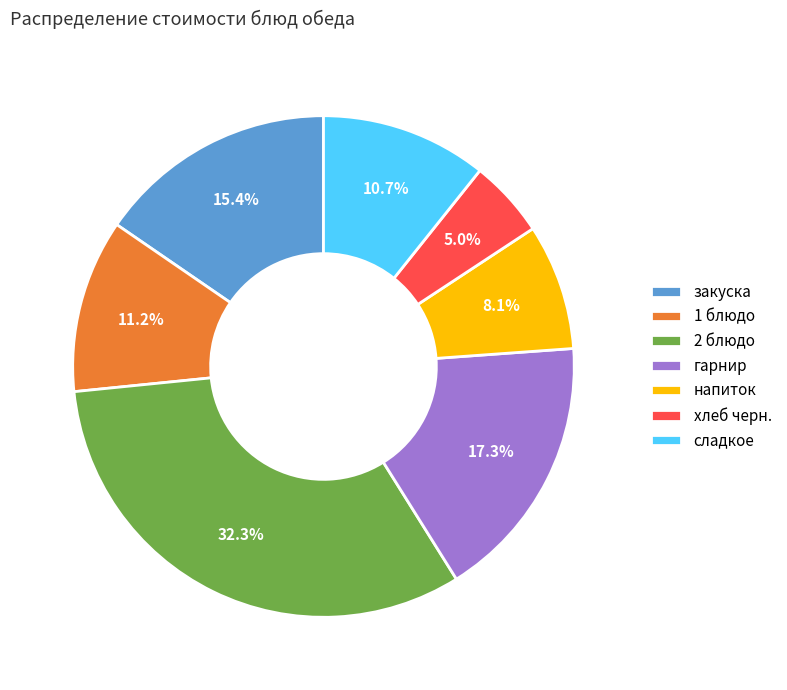

How many slices are in this pie chart?

7